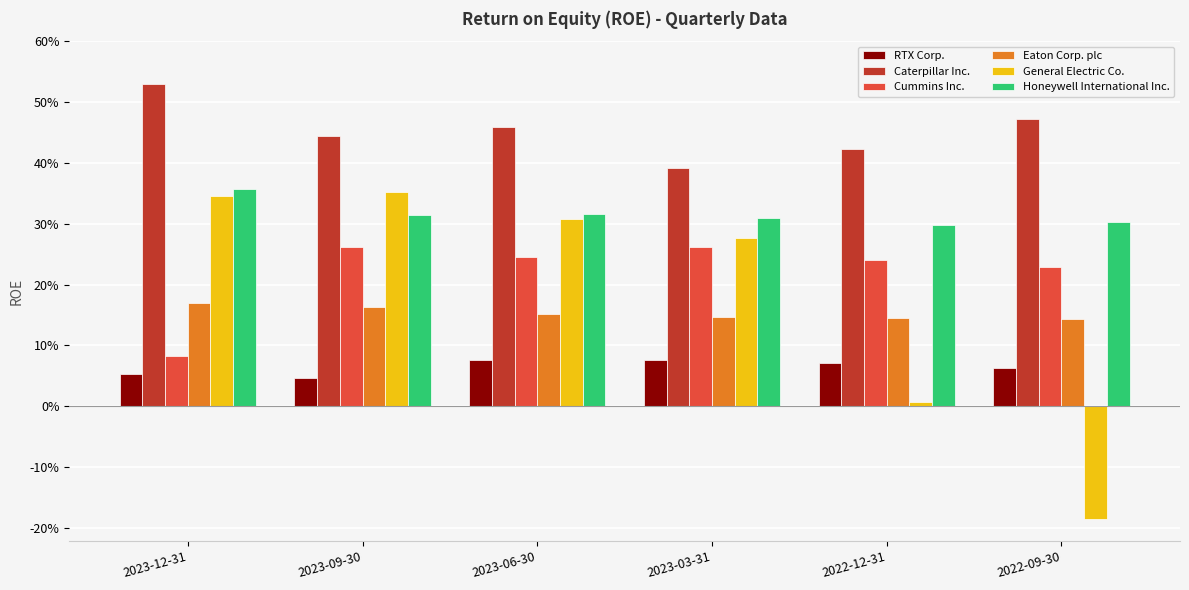

What is the approximate value of Eaton Corp. plc at 2022-12-31?

0.1